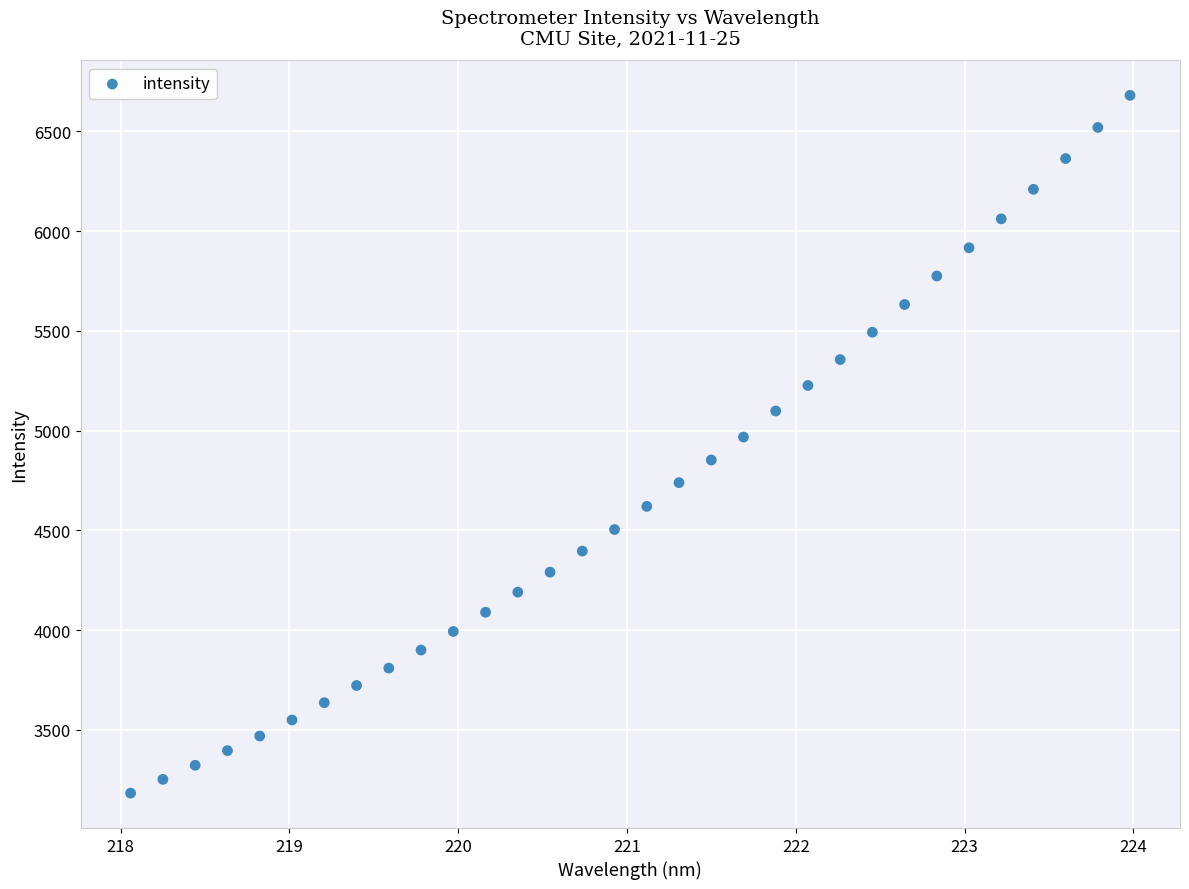

What is the range of X values (max minus min)?

5.9